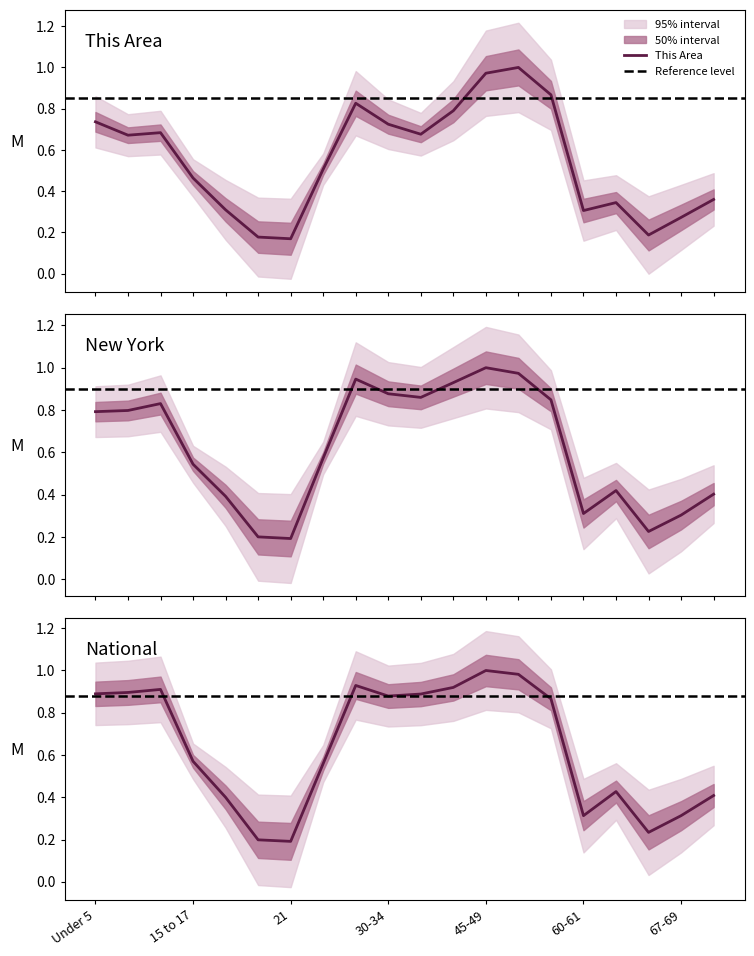

Is the value of this_area at 13 greater than the value of new_york at 12?

No